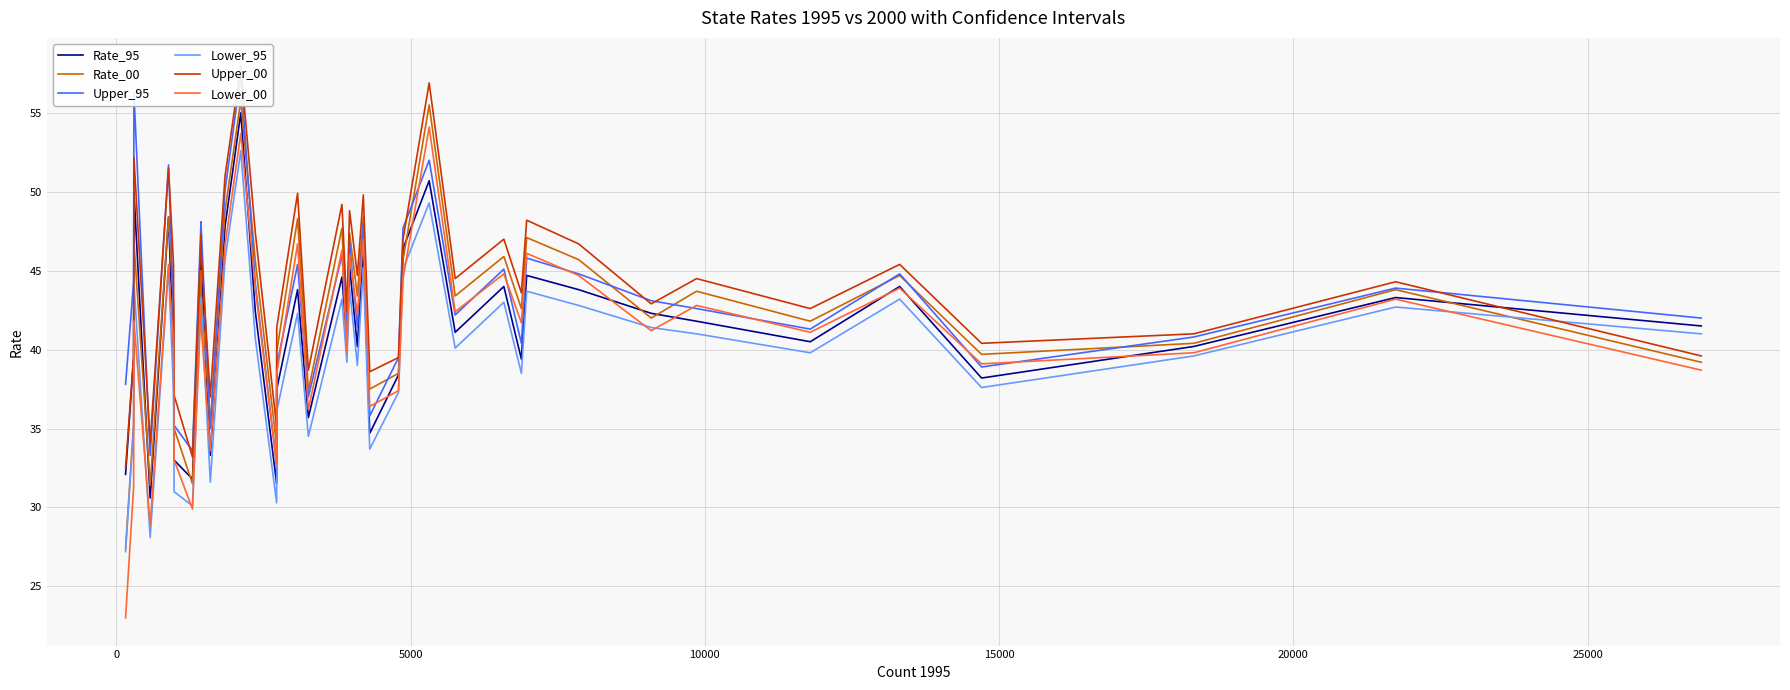

What is the maximum value for Rate_95?

55.0